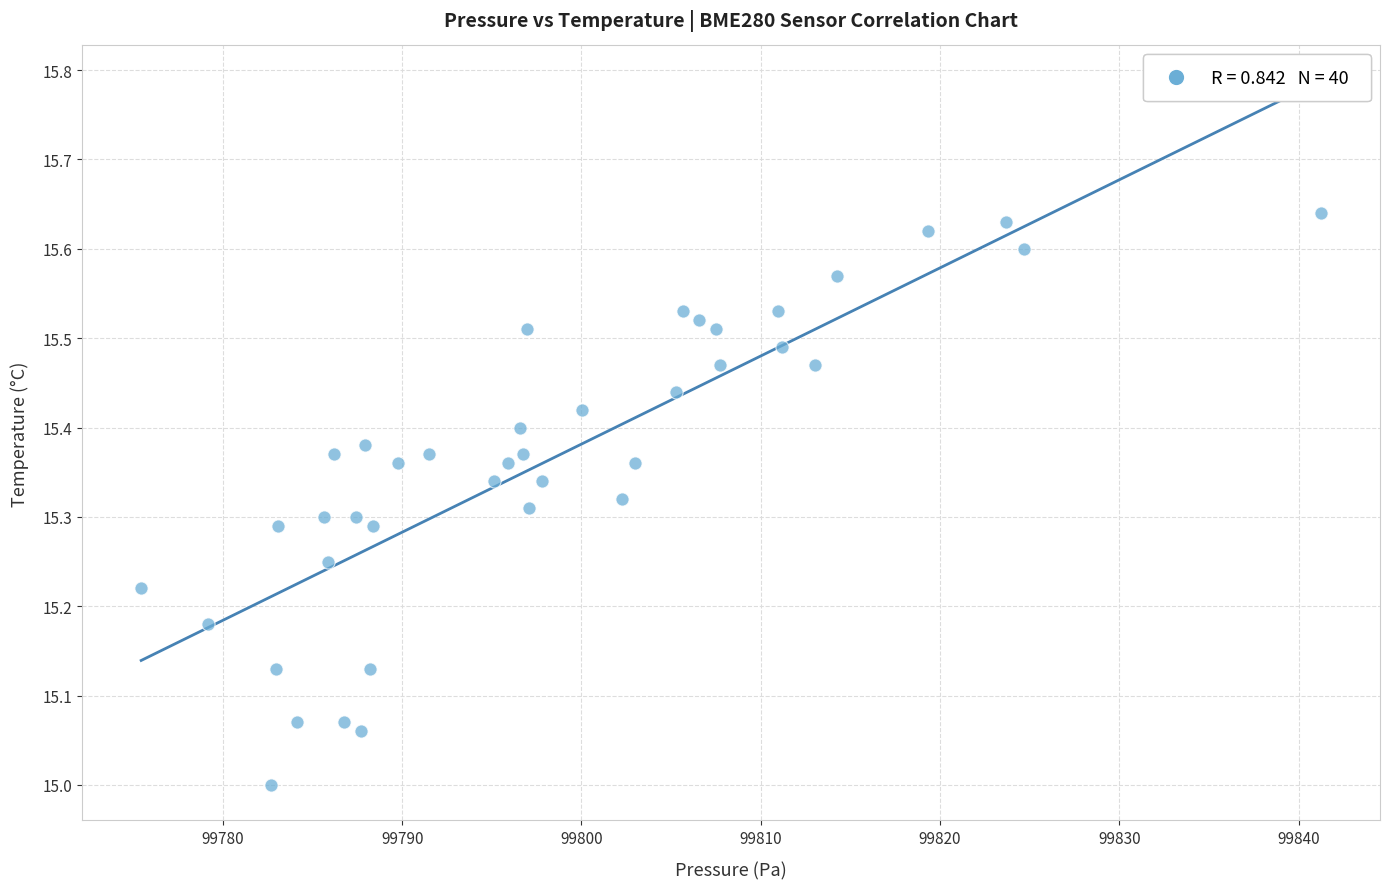

What is the range of Y values (max minus min)?

0.6